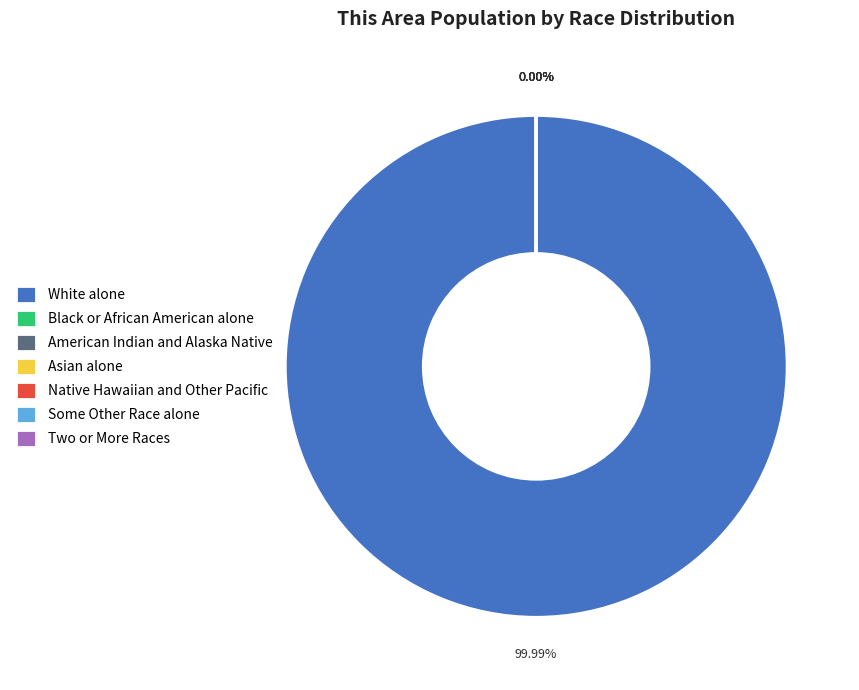

What is the ratio of the value at Some Other Race alone to the value at Two or More Races?

0.2